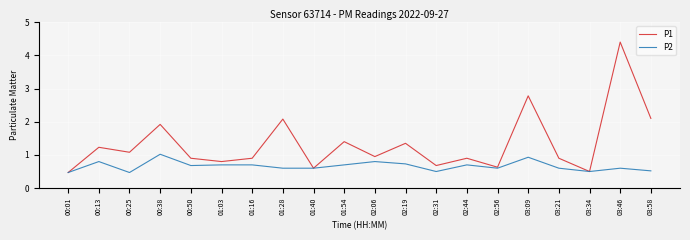

The P1 series shows 0.7 at 03:09. True or false?

False